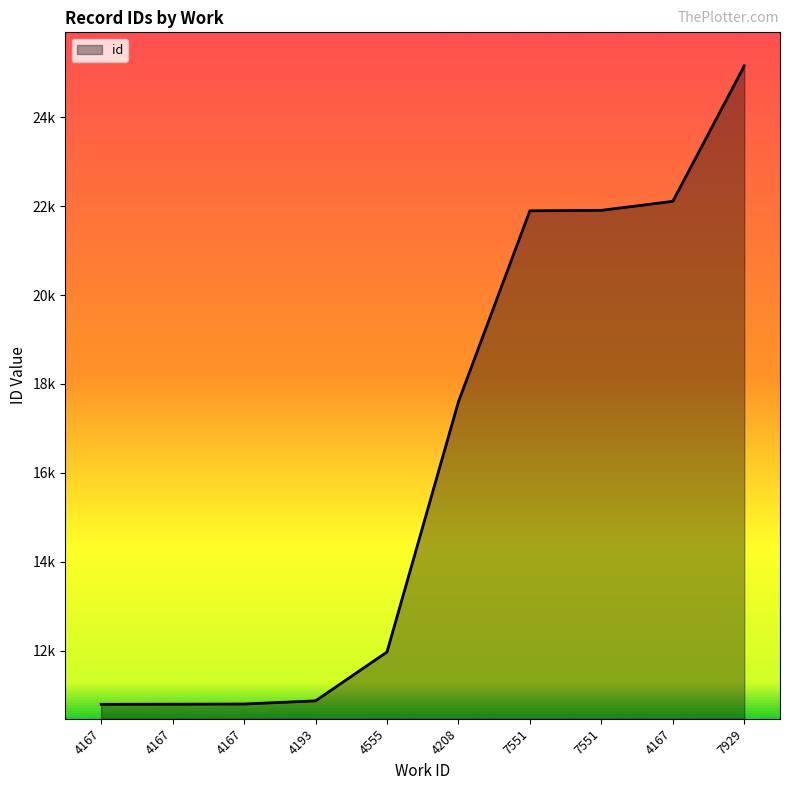

What is the ratio of the value at 4167 to the value at 4167?

1.0